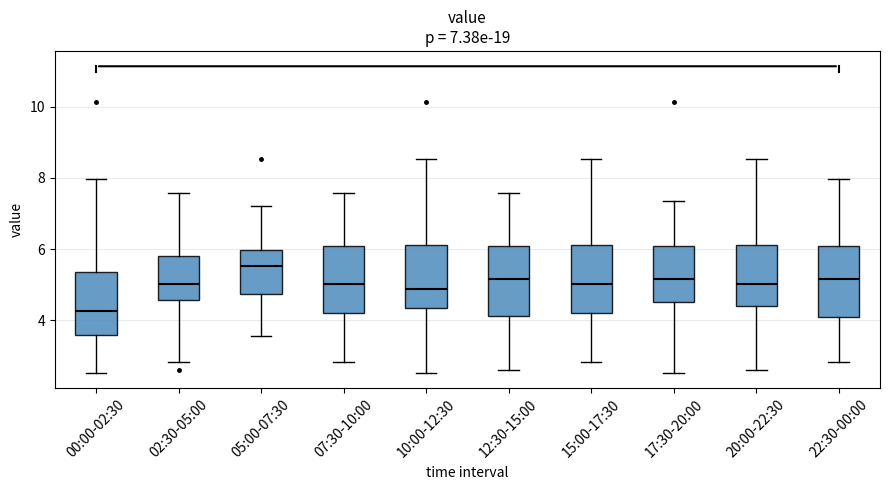

Which box has the highest median line?

05:00-07:30